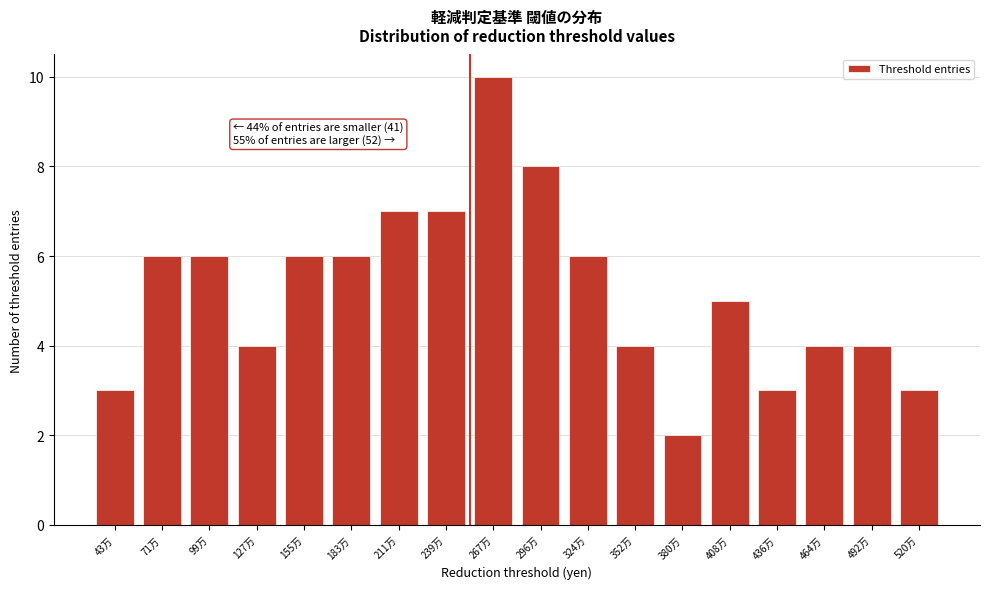

Reading left to right, what are all the values shown in this chart?

3	6	6	4	6	6	7	7	10	8	6	4	2	5	3	4	4	3